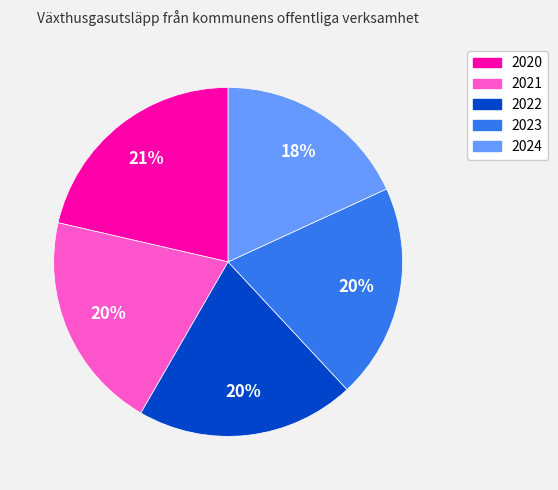

Which slice is the smallest?

2024